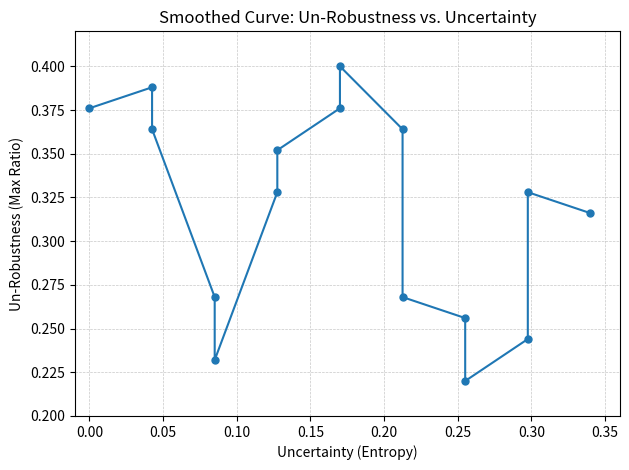

Reading right to left, list all the values displayed in this chart.

0.3	0.3	0.2	0.2	0.3	0.3	0.4	0.4	0.4	0.4	0.3	0.2	0.3	0.4	0.4	0.4